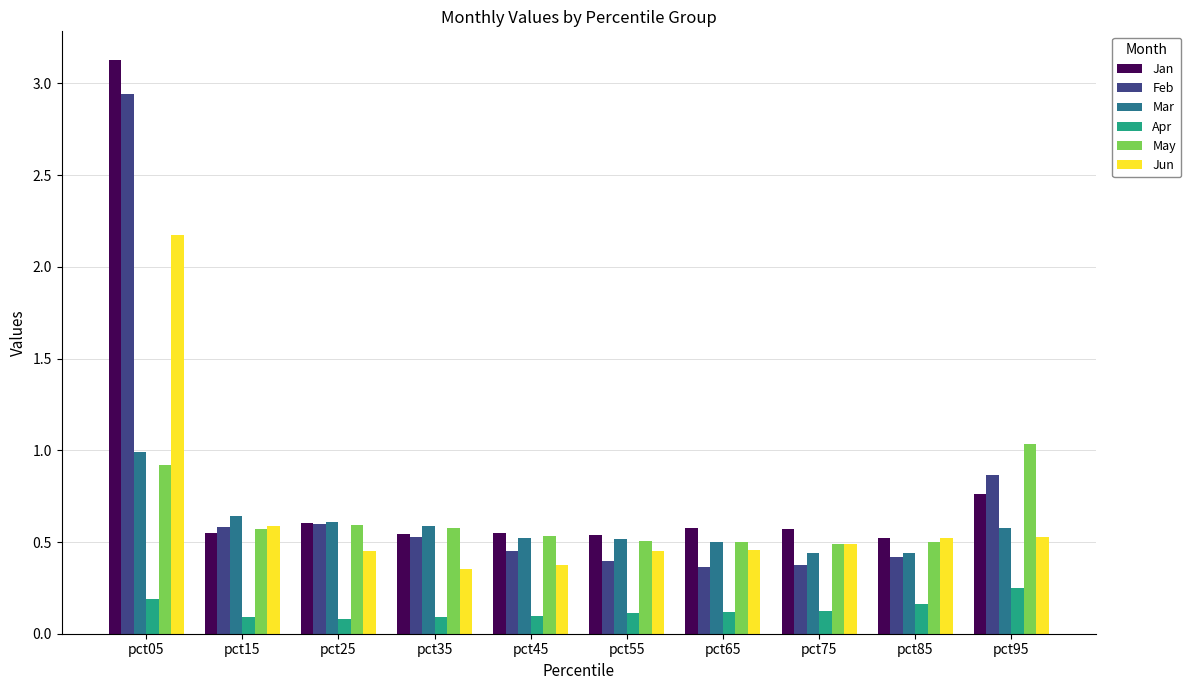

How many distinct data groups are displayed?

6